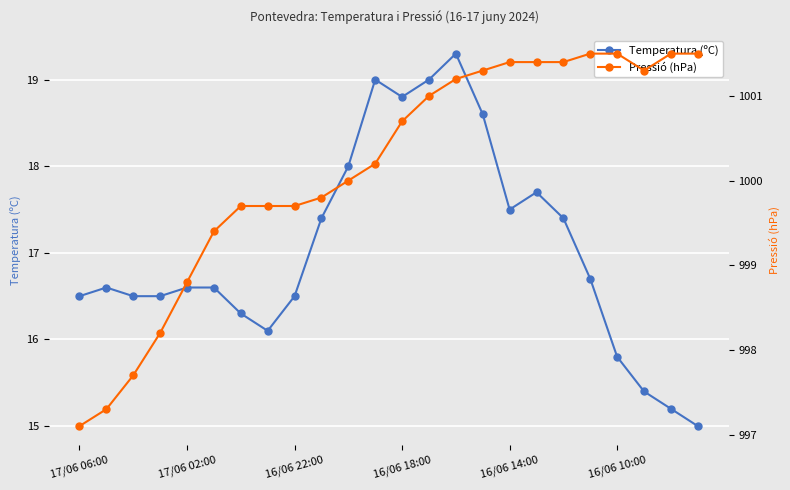

Rank the series by their maximum value, from highest to lowest.

Pressió (hPa), Temperatura (ºC)